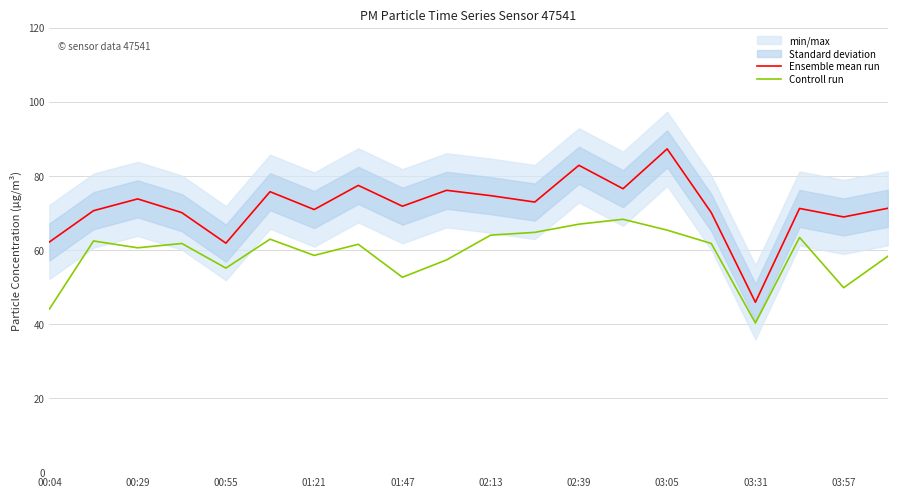

True or false: Controll run and Ensemble mean run cross at least once.

False